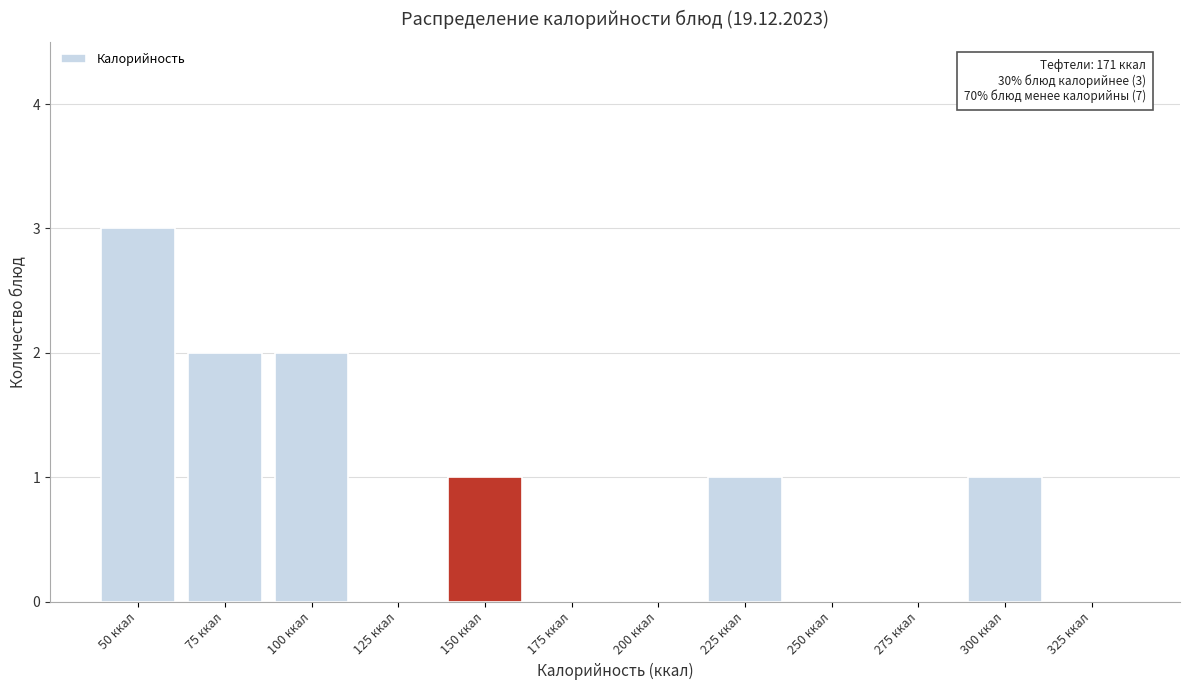

Reading right to left, extract all data points from this chart.

325 ккал=0	300 ккал=1	275 ккал=0	250 ккал=0	225 ккал=1	200 ккал=0	175 ккал=0	150 ккал=1	125 ккал=0	100 ккал=2	75 ккал=2	50 ккал=3